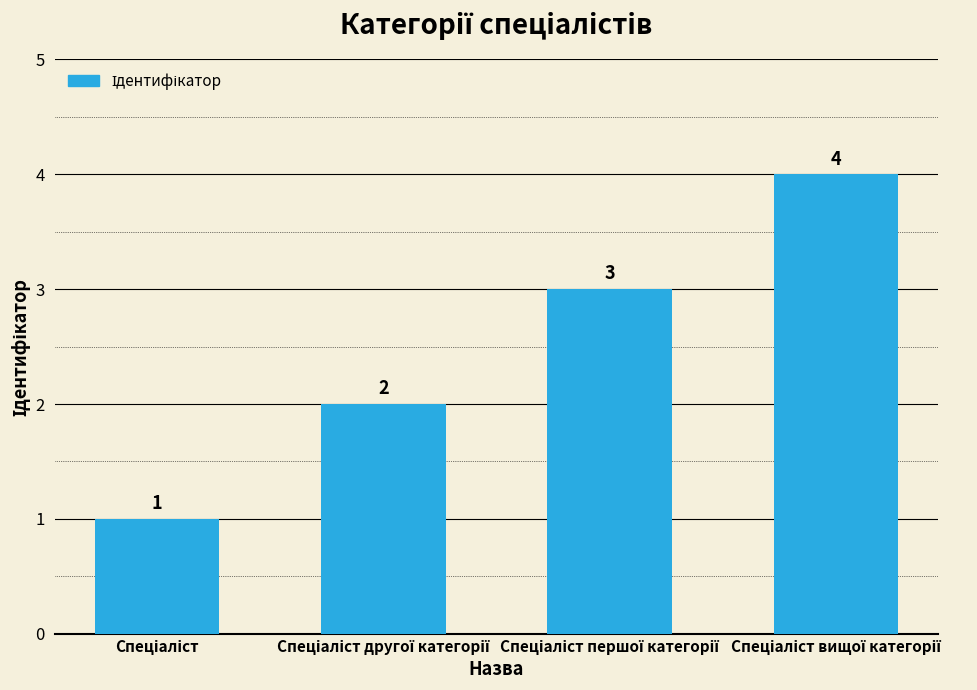

How many values are between 2 and 4?

3